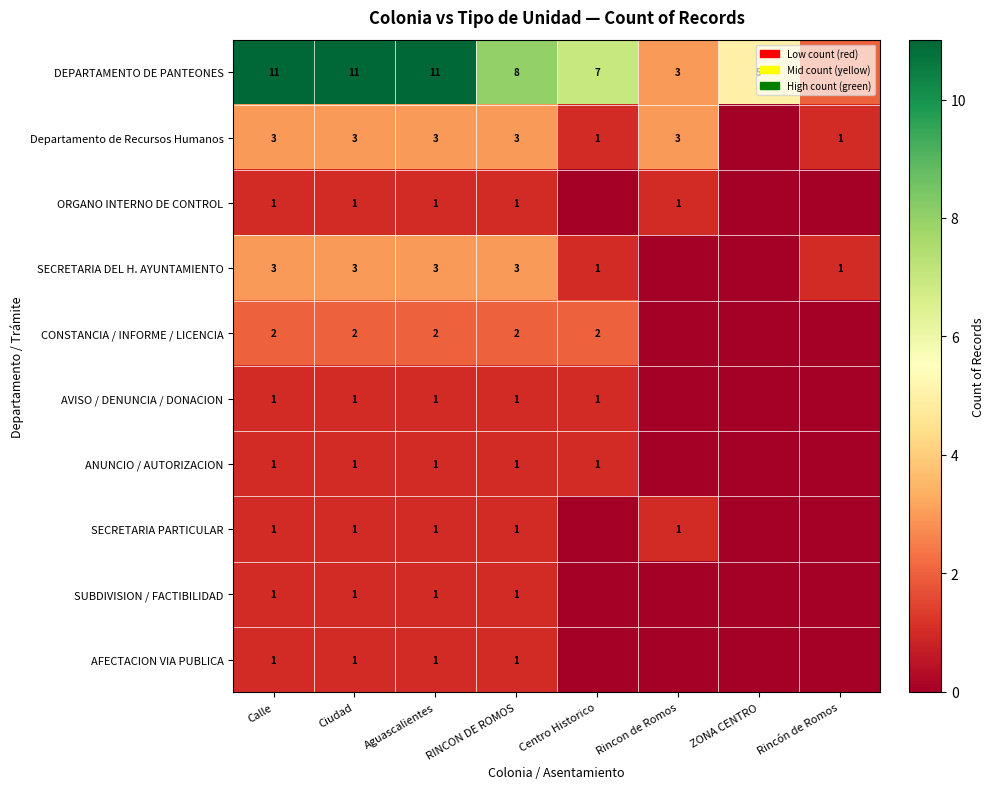

Which label corresponds to the smallest value in the chart?

ZONA CENTRO